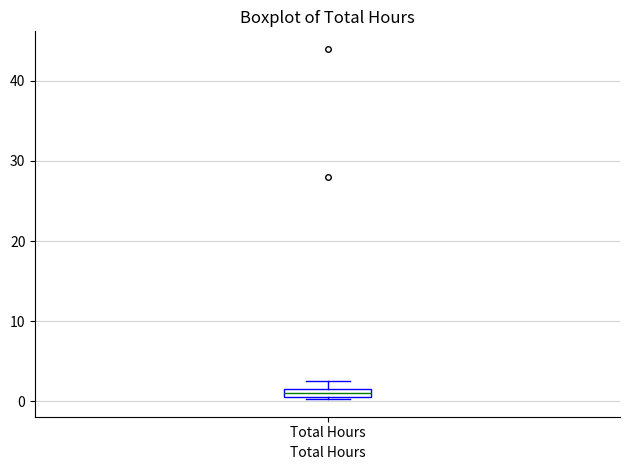

Where is the upper edge of the box for Total Hours on the y-axis? The values are not printed on the chart, so give them approximately, as read against the axis.

2